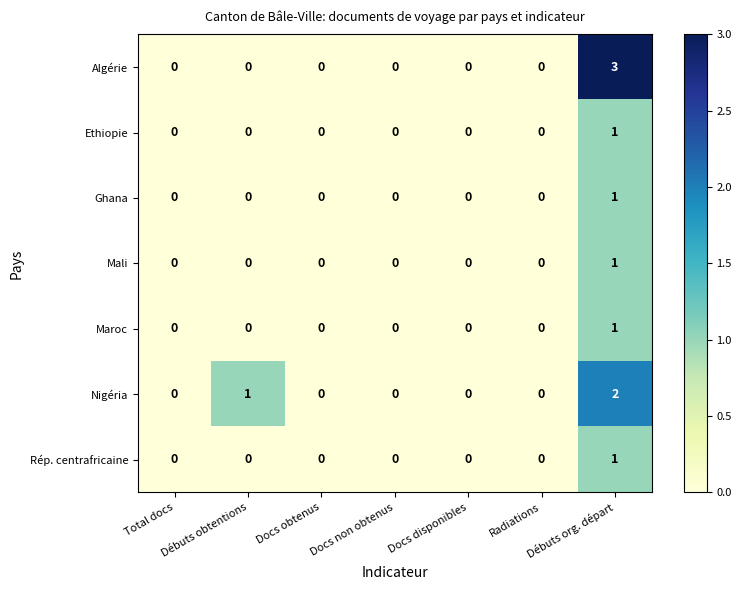

Which series has the largest range (max minus min)?

Algérie